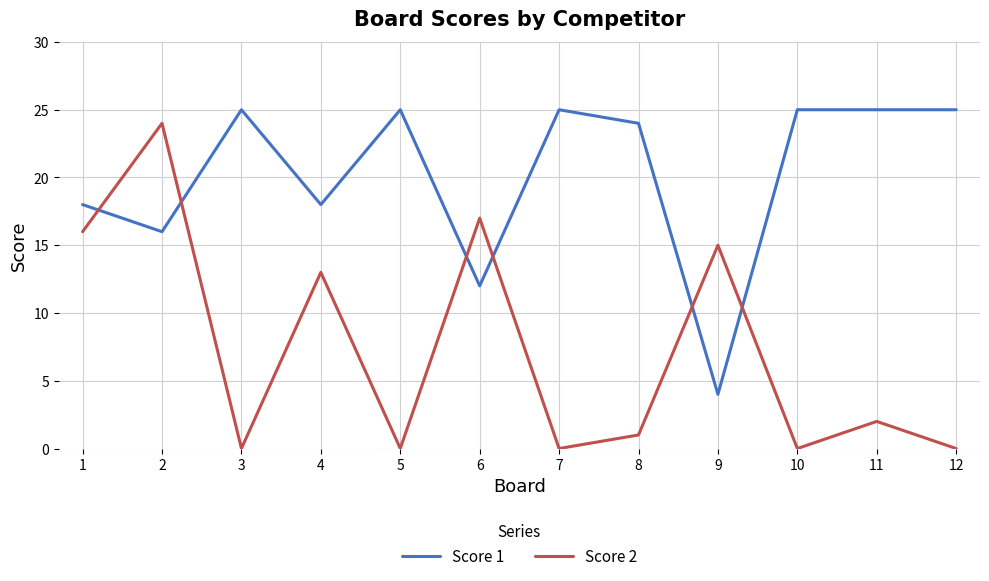

True or false: Score 1 has a value of 5 at 9.

False